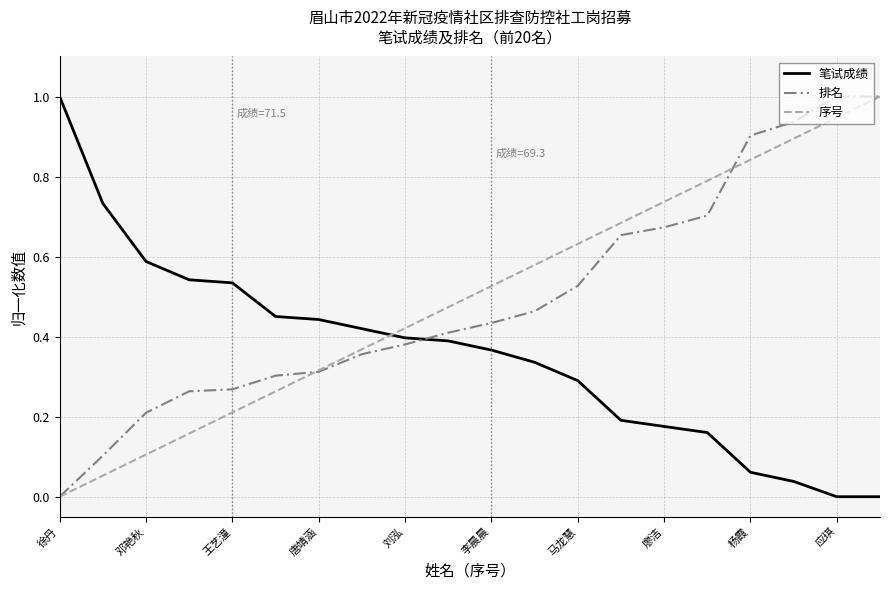

What is the highest value of the 笔试成绩 series?

1.0